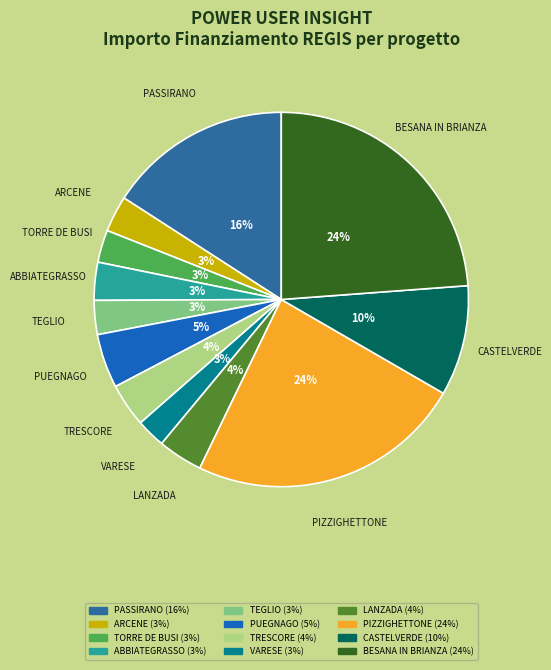

Is there a majority slice in this chart?

No